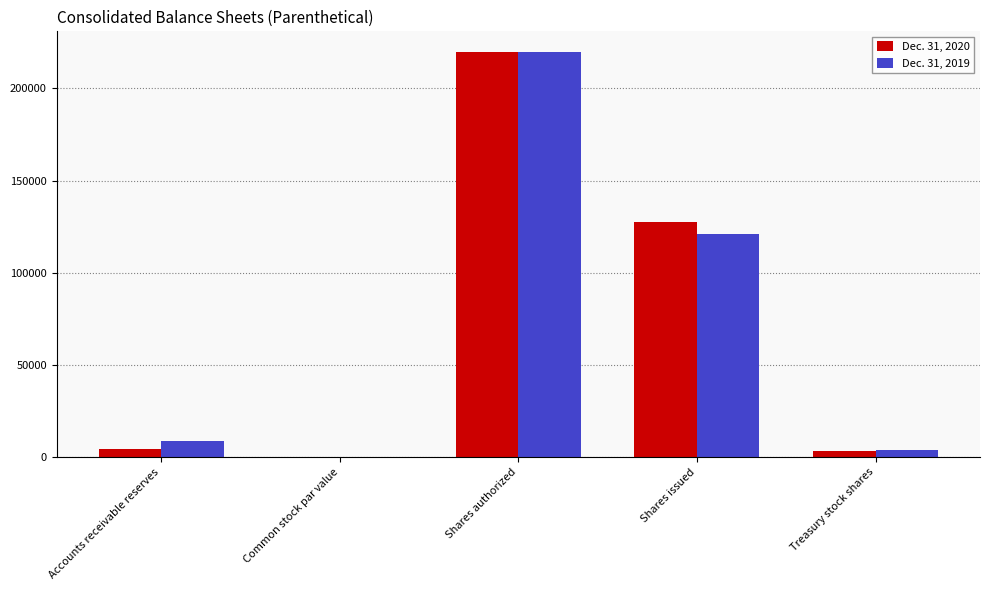

What is the greatest value displayed?

220000.0